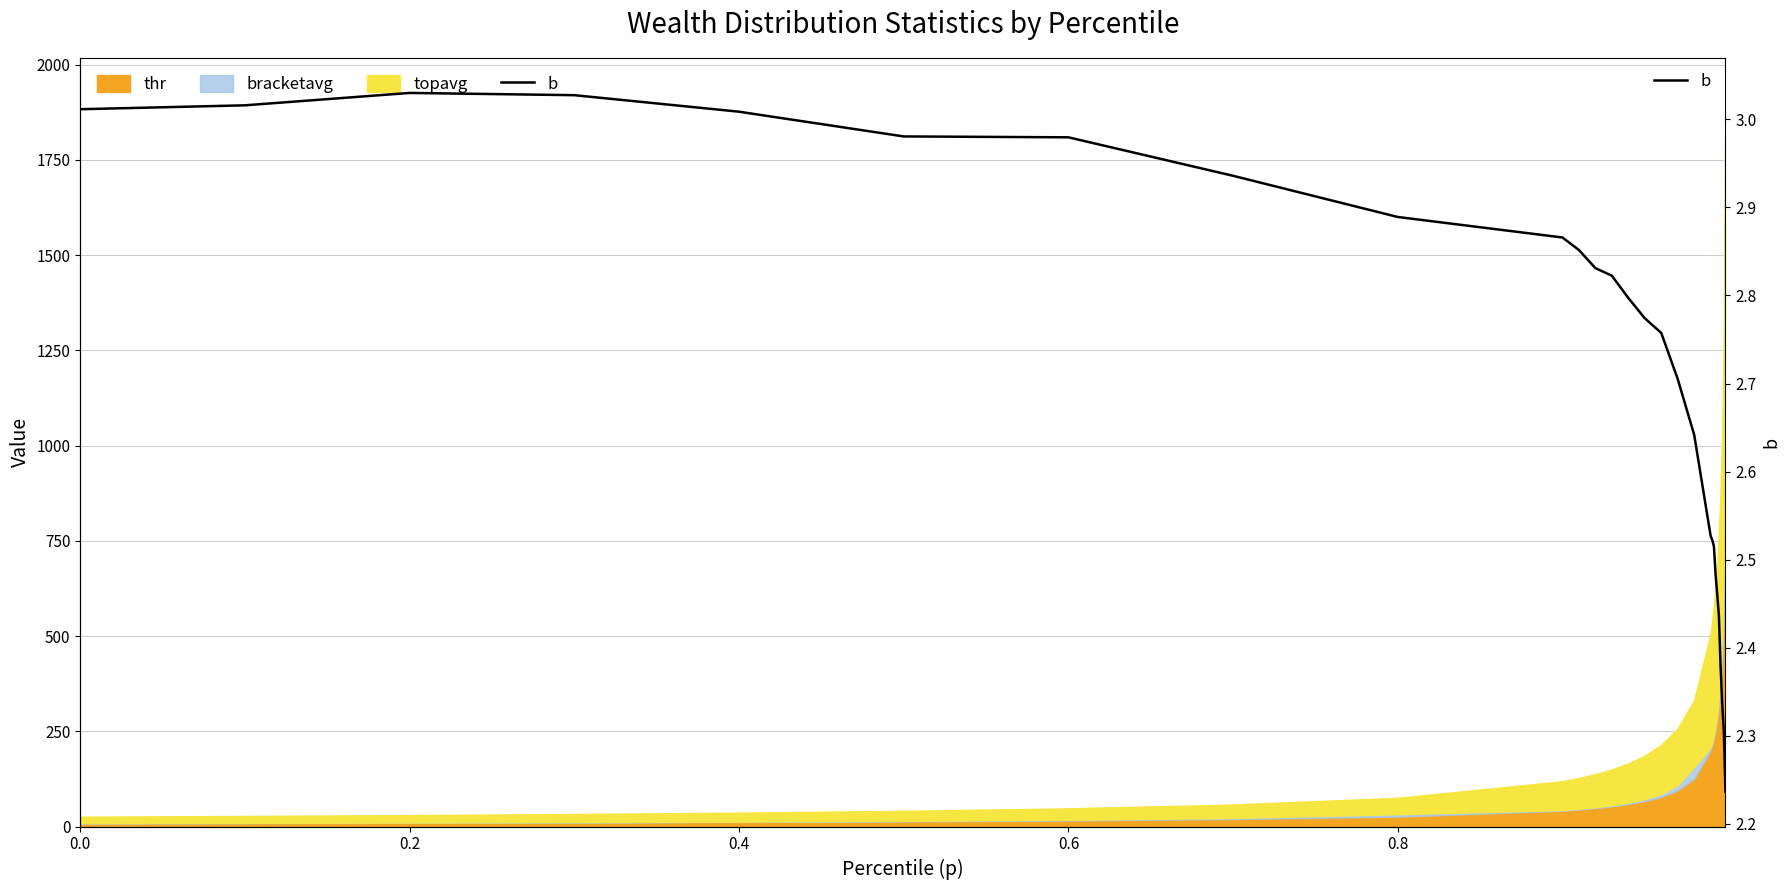

Reading left to right, what are all the values shown in this chart?

3.0	3.0	3.0	3.0	3.0	3.0	3.0	2.9	2.9	2.9	2.9	2.8	2.8	2.8	2.8	2.8	2.7	2.6	2.5	2.5	2.5	2.5	2.5	2.4	2.4	2.3	2.3	2.2